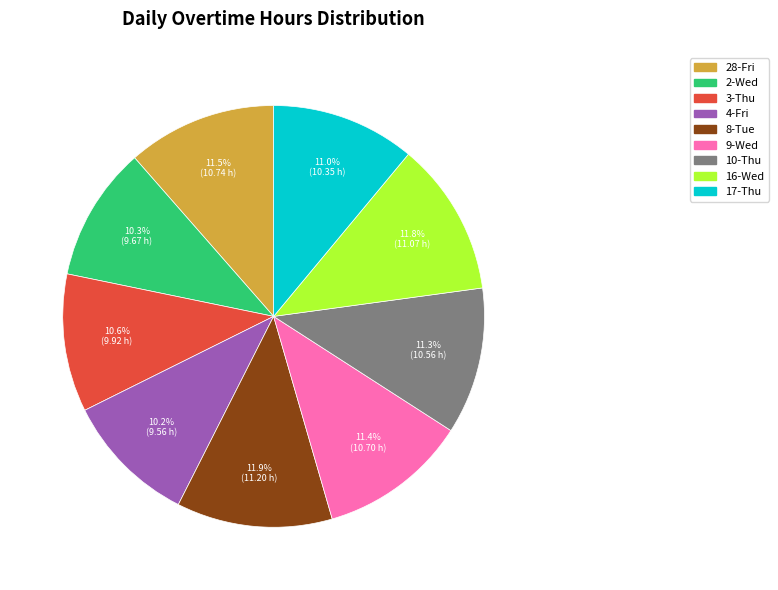

Does any single category account for the majority?

No